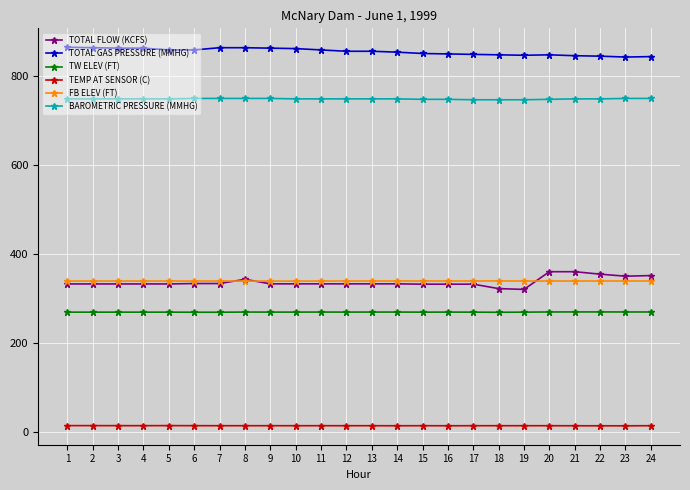

True or false: FB ELEV (FT) and TOTAL GAS PRESSURE (MMHG) intersect in this chart.

False